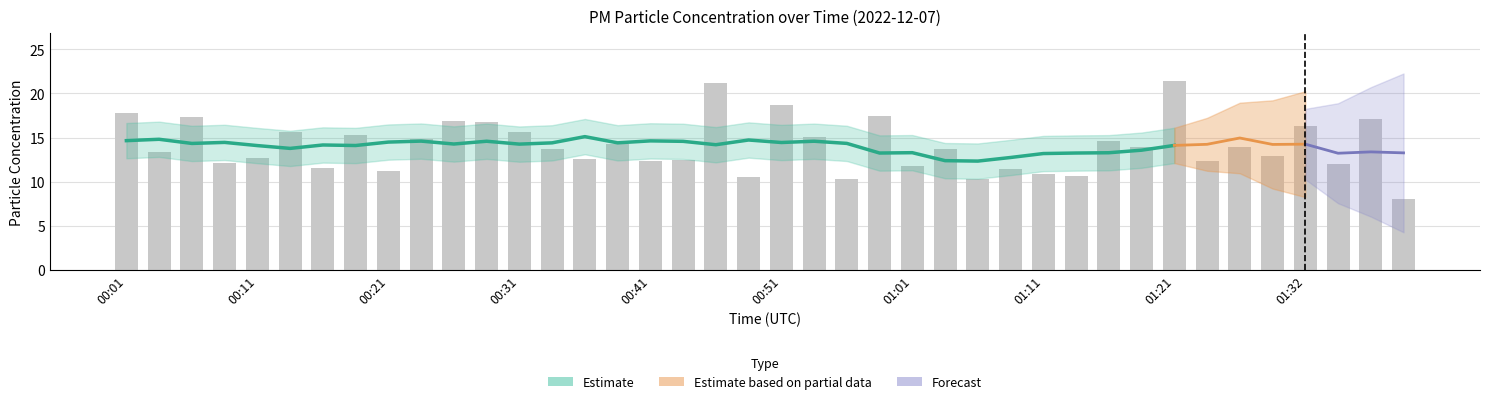

Count the number of categories in the chart.

40